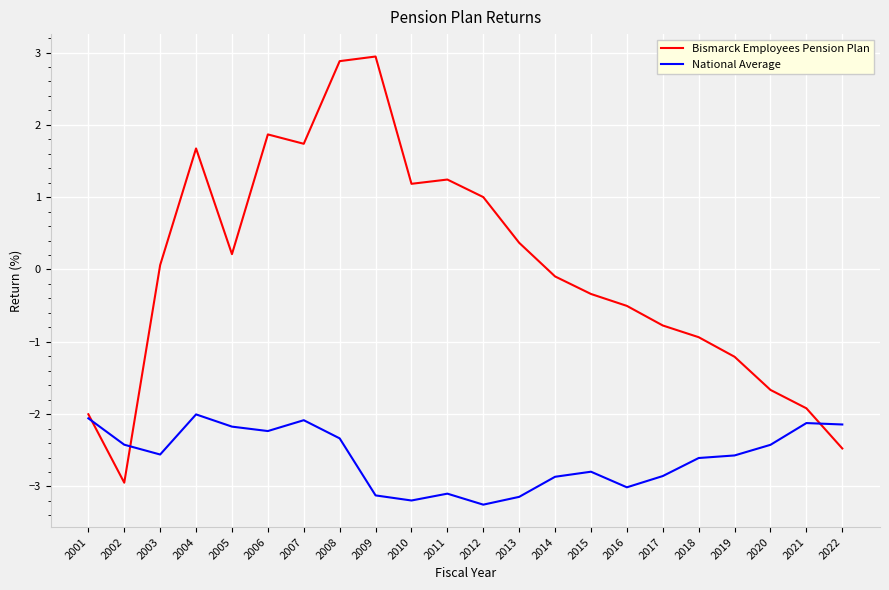

List the series in order of their overall mean, lowest first.

National Average, Bismarck Employees Pension Plan